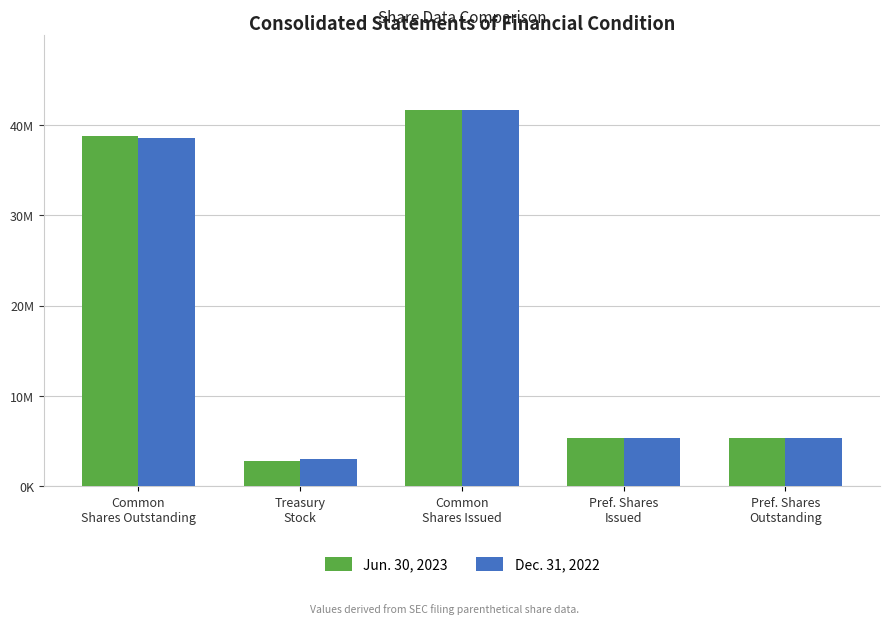

What is the difference between the Dec. 31, 2022 values at Common
Shares Issued and Pref. Shares
Issued?

36322572